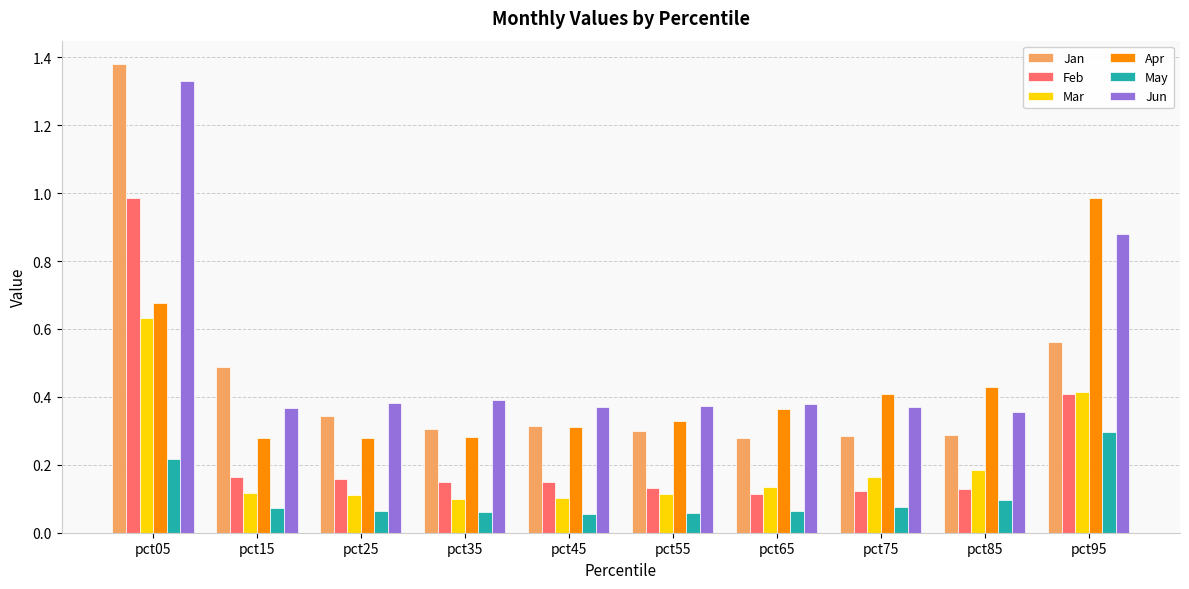

What is the average value of the Jan series?

0.5